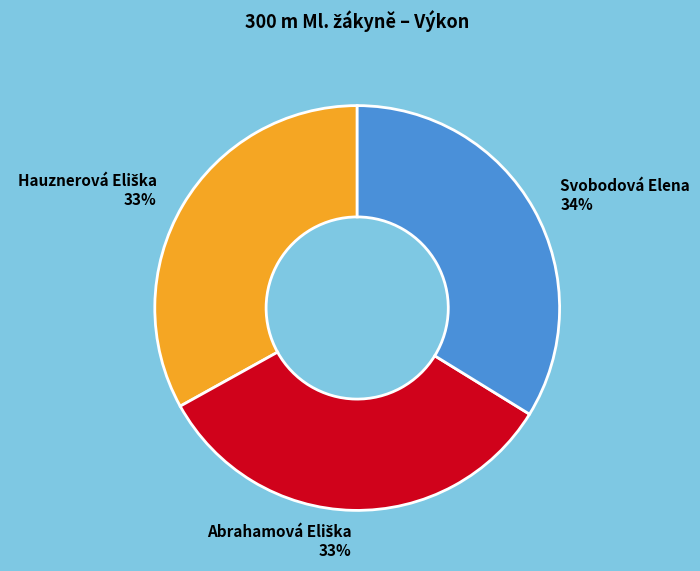

True or false: Svobodová Elena accounts for 44% of the total.

False